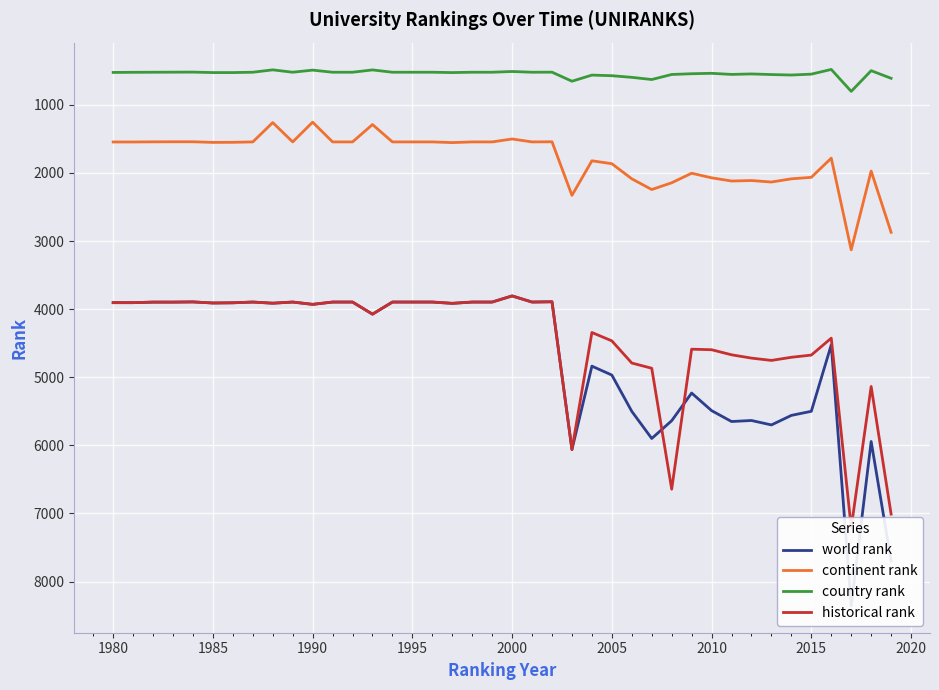

True or false: country rank and continent rank intersect in this chart.

False